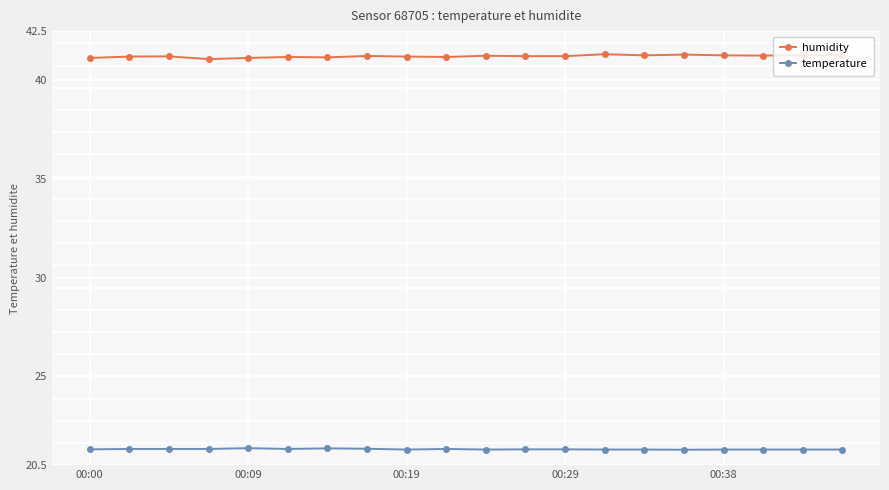

What is the value of the temperature point at the 13th from the left?

21.3